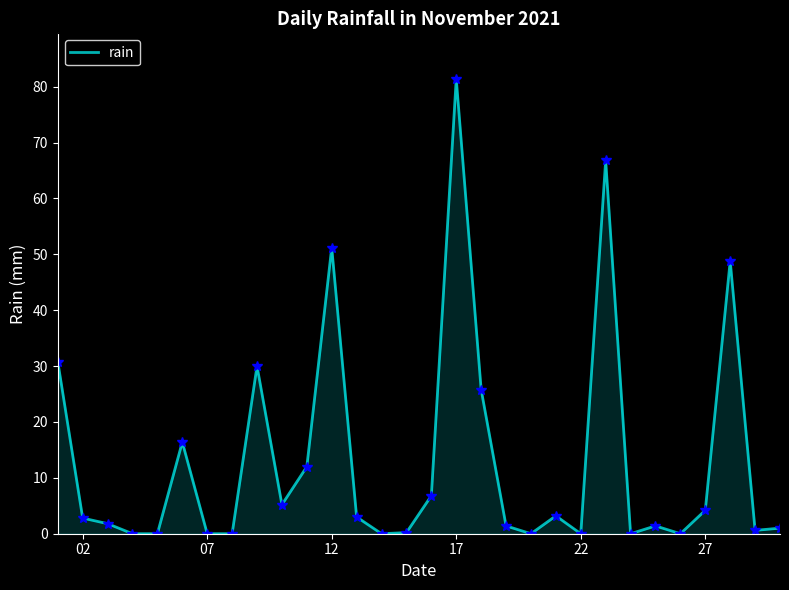

True or false: there are more than 2 points higher than both neighbors.

True